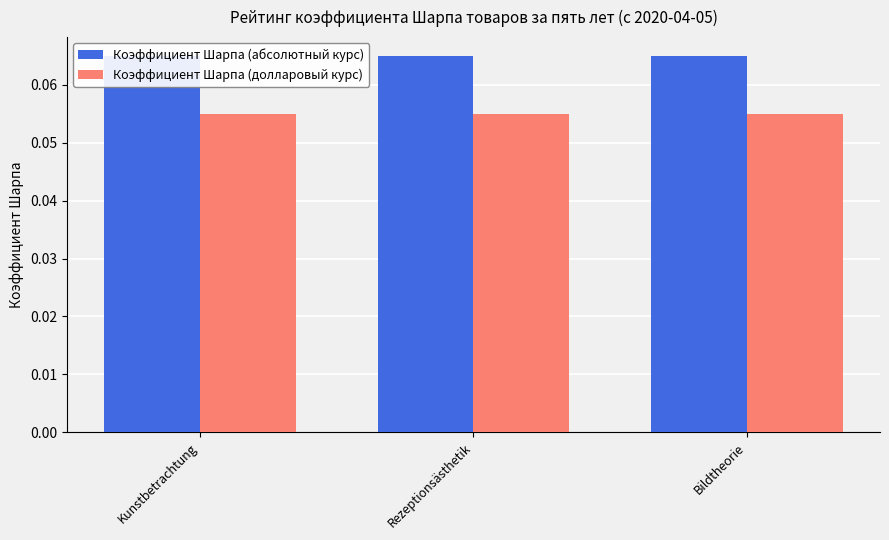

Reading right to left, extract all data points from this chart.

Коэффициент Шарпа (абсолютный курс): 0.1	0.1	0.1
Коэффициент Шарпа (долларовый курс): 0.1	0.1	0.1